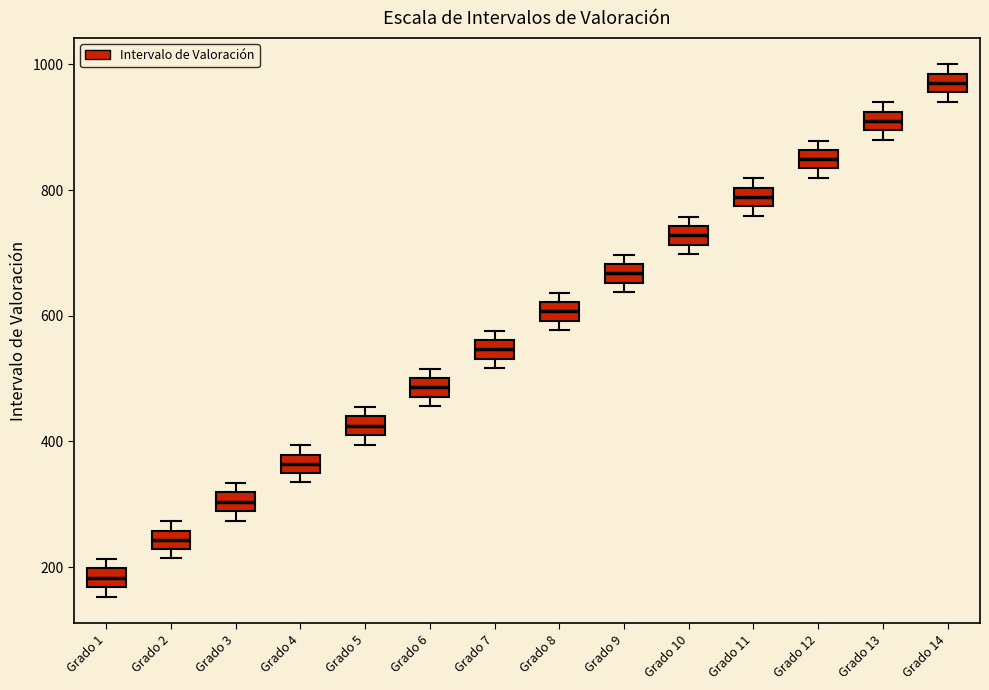

Where is the upper edge of the box for Grado 4 on the y-axis? The values are not printed on the chart, so give them approximately, as read against the axis.

380